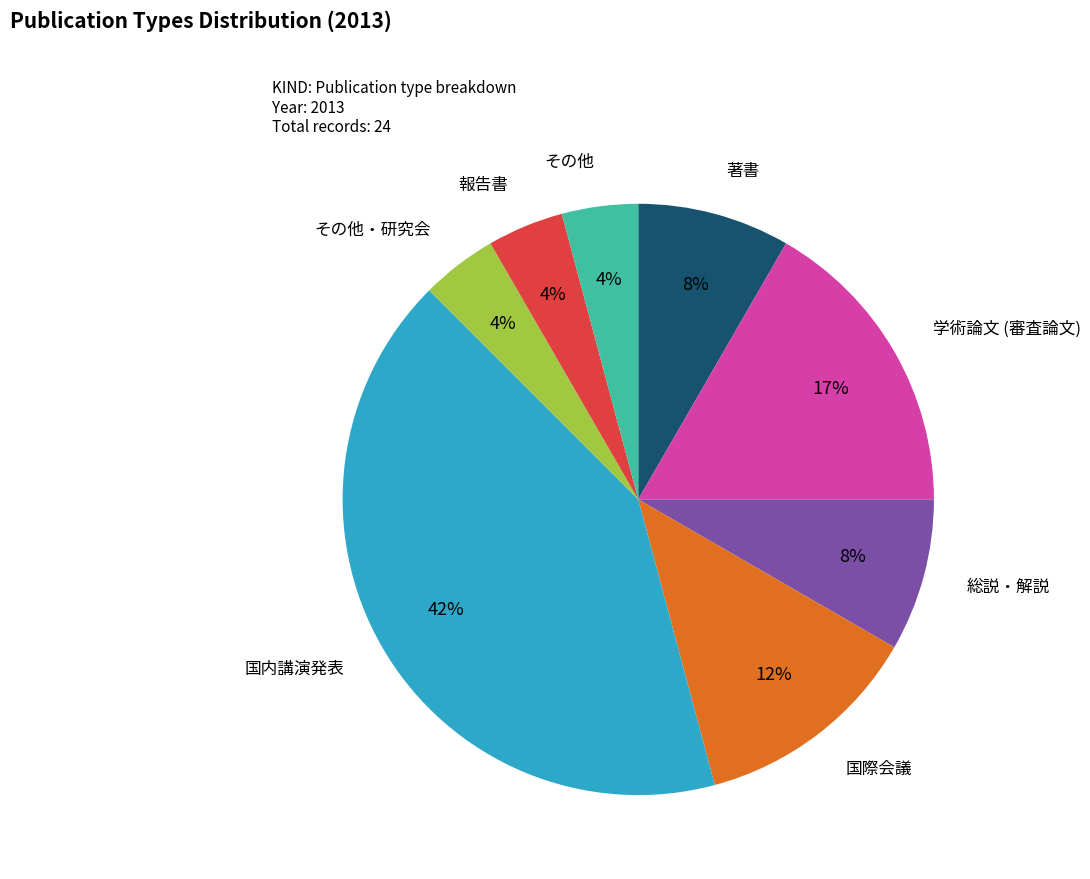

Is it true that 総説・解説 is 16% of the pie?

False